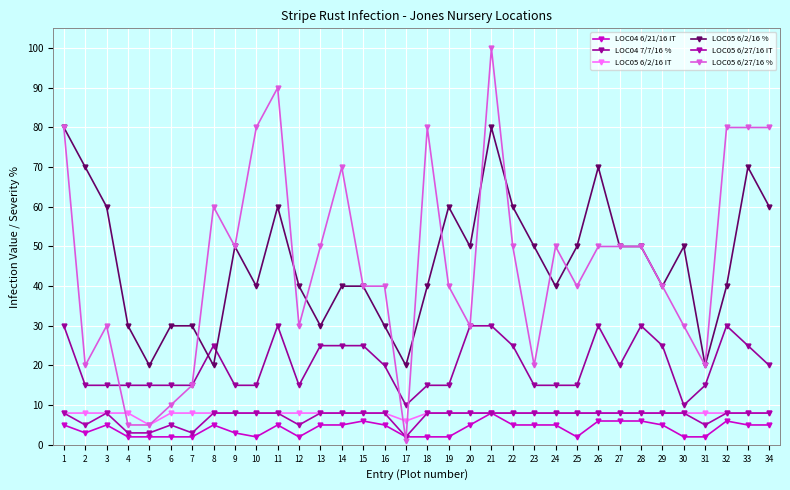

Which category has the lowest value in the LOC05 6/27/16 IT series?

17